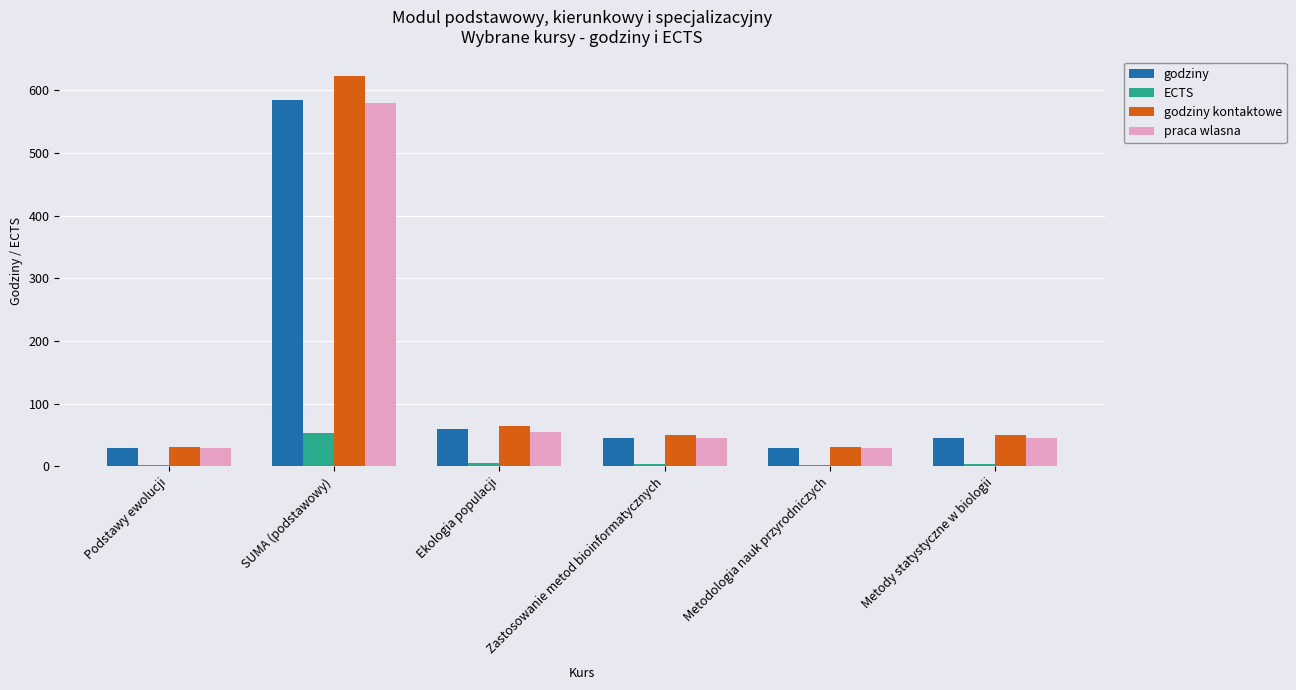

How many distinct data groups are displayed?

4